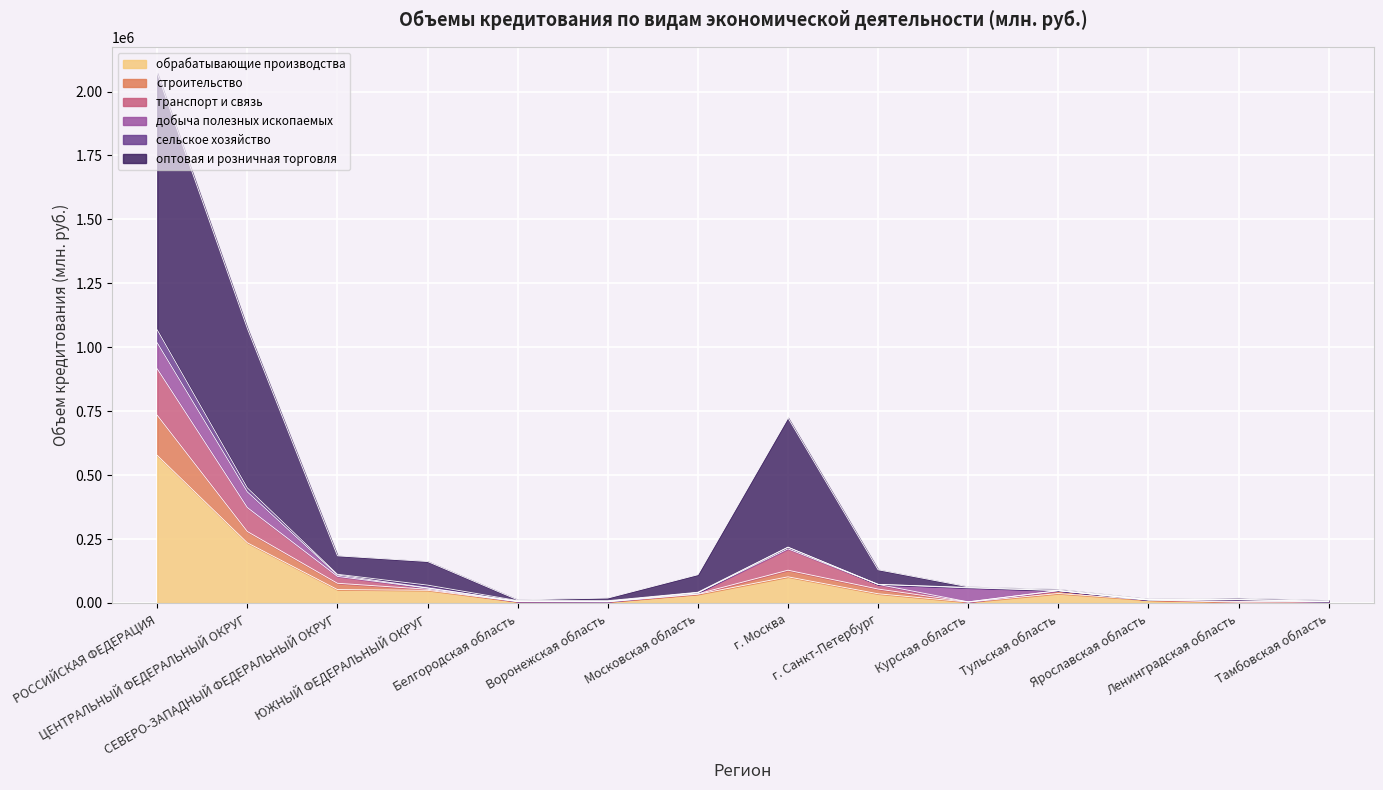

What position from the left is СЕВЕРО-ЗАПАДНЫЙ ФЕДЕРАЛЬНЫЙ ОКРУГ?

3